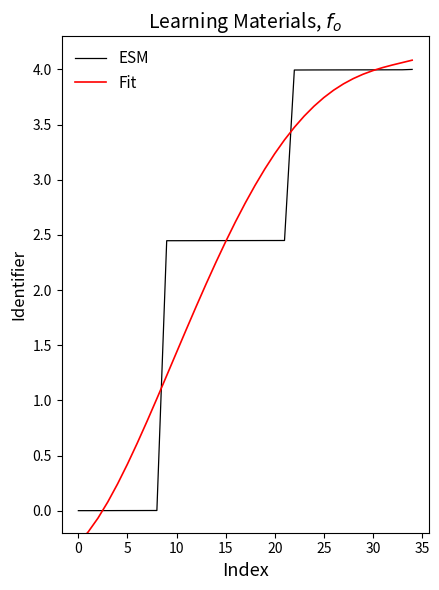

At which label does Fit reach its peak?

34